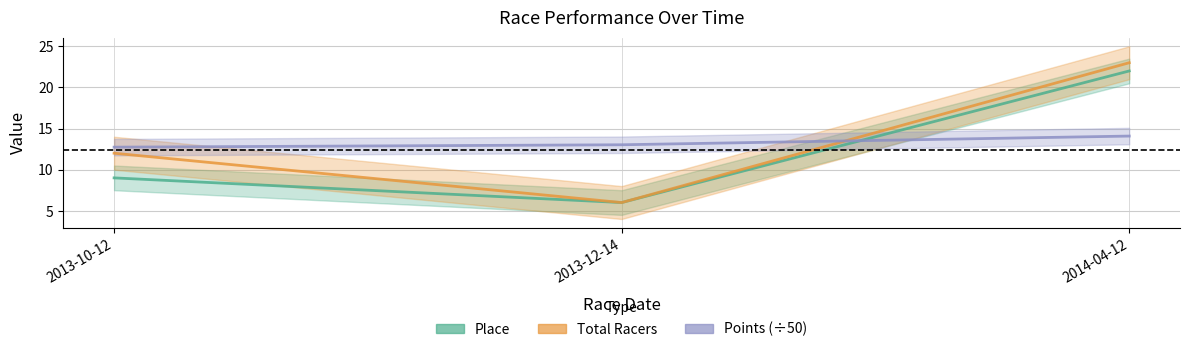

Where does the Place series first go above 9?

2014-04-12